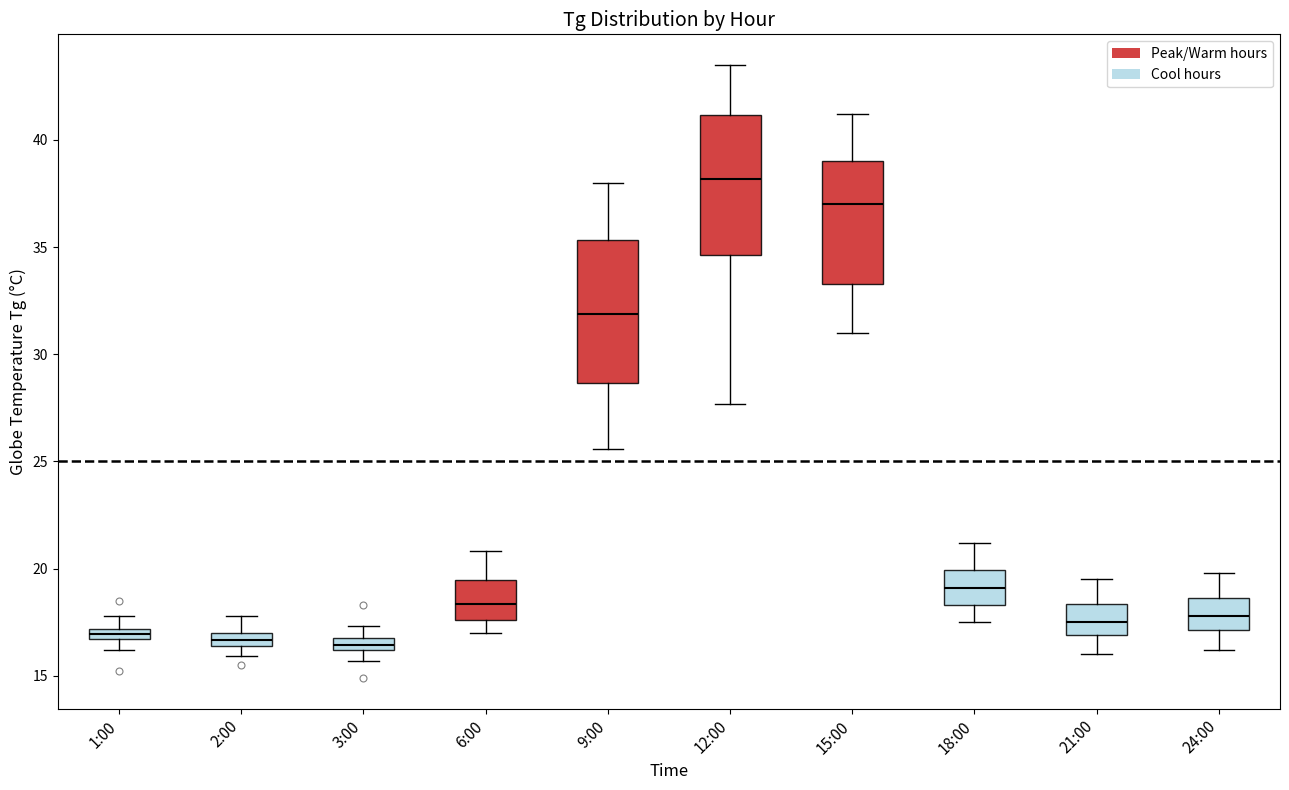

Where is the upper edge of the box for 12:00 on the y-axis? The values are not printed on the chart, so give them approximately, as read against the axis.

41.0